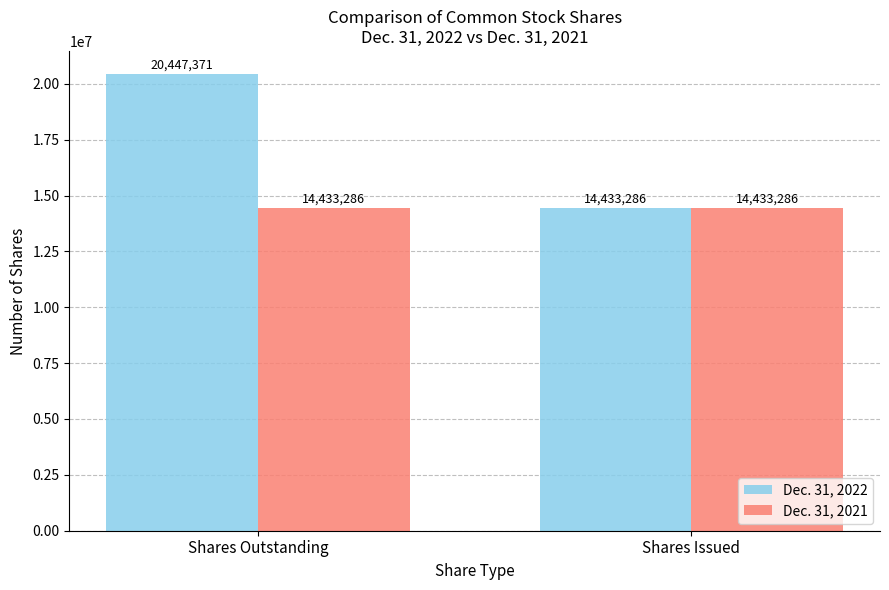

What is the value of the Dec. 31, 2022 bar at the 2nd from the left?

14433286